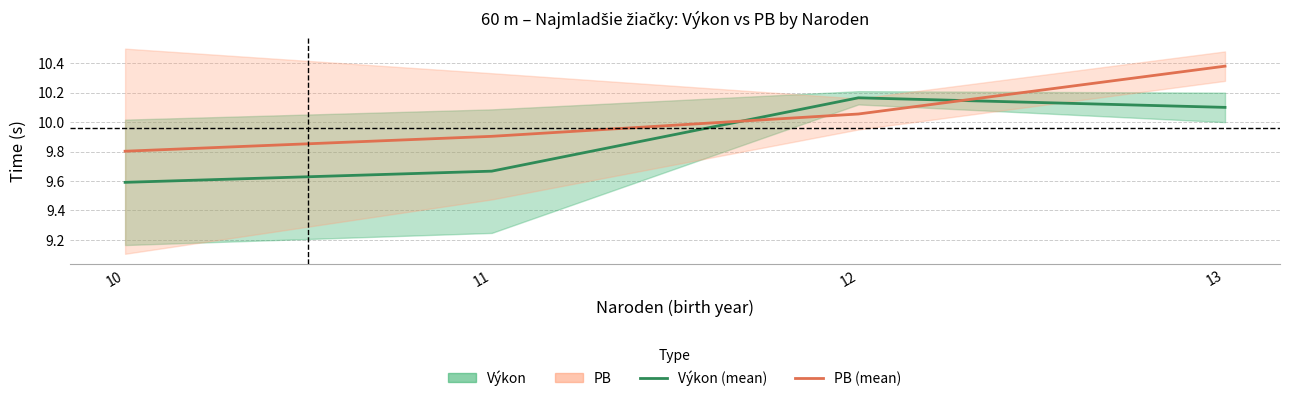

What is the difference between the highest and lowest values at 12?

0.1